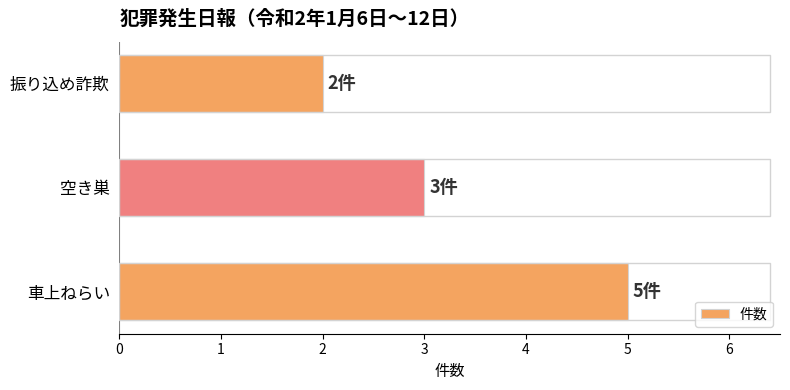

How many bars are there in total?

3